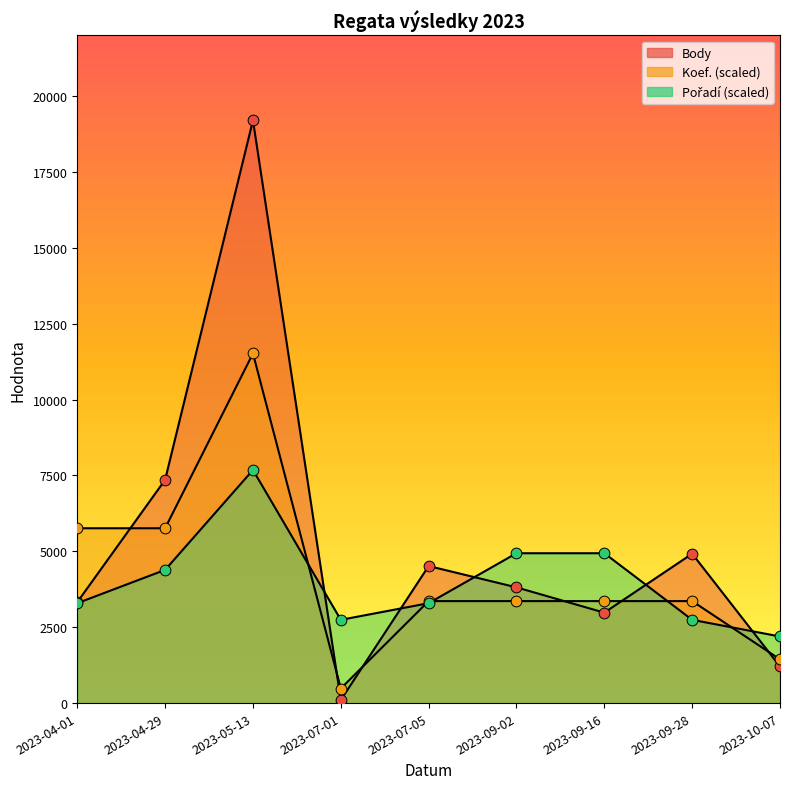

Which series reaches the maximum Y coordinate?

Body